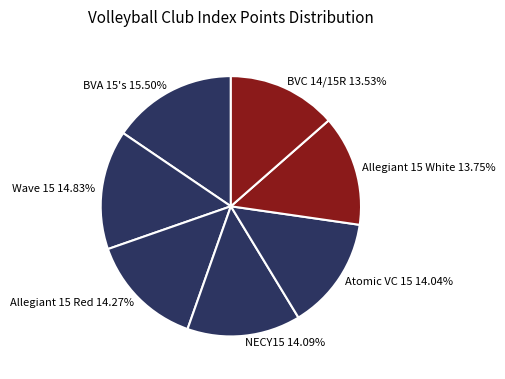

What is the ratio of the value at BVC 14/15R to the value at Atomic VC 15?

1.0